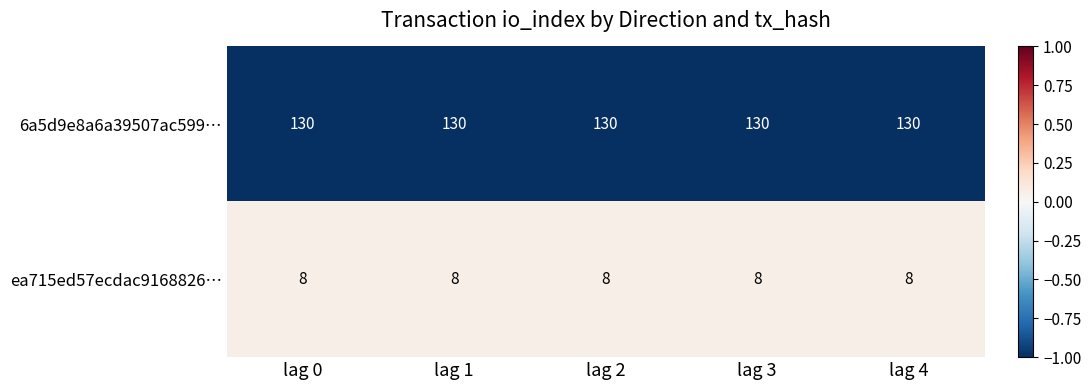

Count the number of data series in this chart.

2